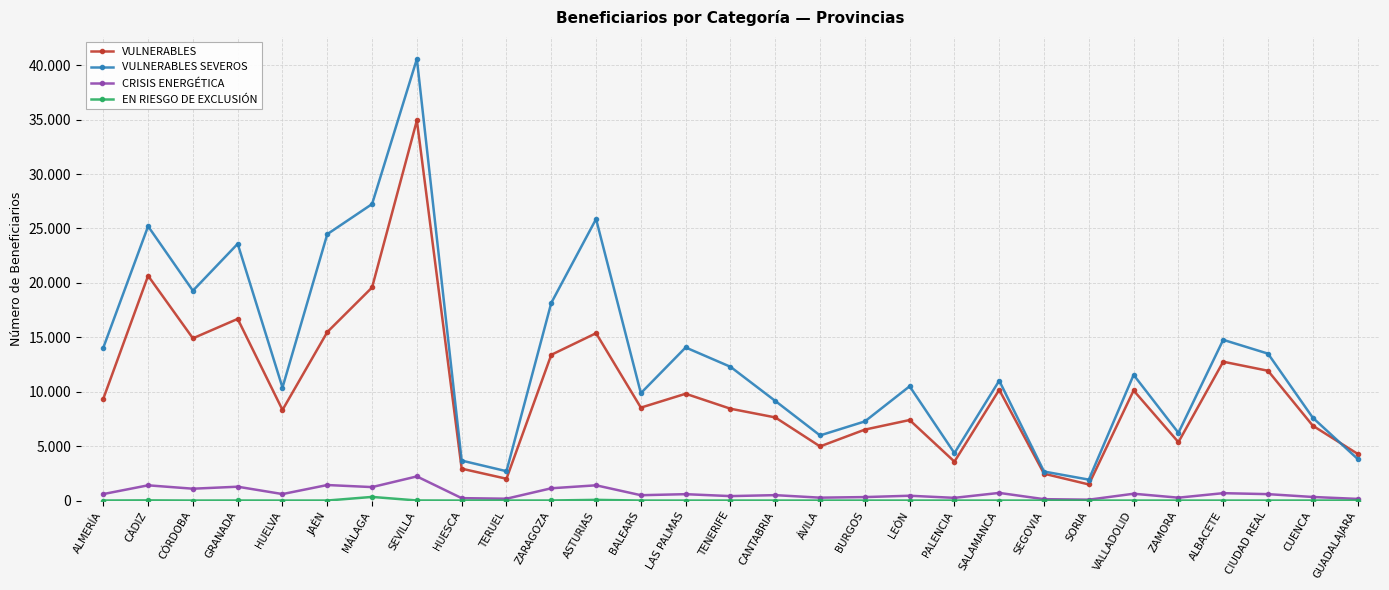

Reading right to left, transcribe all the data shown in this chart.

VULNERABLES: GUADALAJARA=4292	CUENCA=6876	CIUDAD REAL=11925	ALBACETE=12757	ZAMORA=5364	VALLADOLID=10114	SORIA=1478	SEGOVIA=2466	SALAMANCA=10179	PALENCIA=3576	LEÓN=7399	BURGOS=6518	ÁVILA=4974	CANTABRIA=7639	TENERIFE=8438	LAS PALMAS=9814	BALEARS=8538	ASTURIAS=15377	ZARAGOZA=13390	TERUEL=2002	HUESCA=2929	SEVILLA=34926	MÁLAGA=19581	JAÉN=15482	HUELVA=8325	GRANADA=16692	CÓRDOBA=14907	CÁDIZ=20654	ALMERÍA=9353
VULNERABLES SEVEROS: GUADALAJARA=3829	CUENCA=7608	CIUDAD REAL=13499	ALBACETE=14768	ZAMORA=6223	VALLADOLID=11546	SORIA=1922	SEGOVIA=2665	SALAMANCA=11016	PALENCIA=4358	LEÓN=10499	BURGOS=7270	ÁVILA=5984	CANTABRIA=9155	TENERIFE=12291	LAS PALMAS=14067	BALEARS=9868	ASTURIAS=25869	ZARAGOZA=18160	TERUEL=2697	HUESCA=3672	SEVILLA=40577	MÁLAGA=27245	JAÉN=24477	HUELVA=10382	GRANADA=23591	CÓRDOBA=19282	CÁDIZ=25204	ALMERÍA=14044
CRISIS ENERGÉTICA: GUADALAJARA=151	CUENCA=328	CIUDAD REAL=588	ALBACETE=678	ZAMORA=264	VALLADOLID=625	SORIA=79	SEGOVIA=126	SALAMANCA=702	PALENCIA=248	LEÓN=441	BURGOS=318	ÁVILA=265	CANTABRIA=496	TENERIFE=408	LAS PALMAS=585	BALEARS=490	ASTURIAS=1400	ZARAGOZA=1127	TERUEL=168	HUESCA=220	SEVILLA=2217	MÁLAGA=1236	JAÉN=1426	HUELVA=595	GRANADA=1271	CÓRDOBA=1088	CÁDIZ=1399	ALMERÍA=596
EN RIESGO DE EXCLUSIÓN: GUADALAJARA=1	CUENCA=2	CIUDAD REAL=0	ALBACETE=0	ZAMORA=0	VALLADOLID=0	SORIA=1	SEGOVIA=0	SALAMANCA=0	PALENCIA=0	LEÓN=1	BURGOS=0	ÁVILA=0	CANTABRIA=0	TENERIFE=1	LAS PALMAS=0	BALEARS=1	ASTURIAS=62	ZARAGOZA=5	TERUEL=1	HUESCA=0	SEVILLA=7	MÁLAGA=333	JAÉN=1	HUELVA=0	GRANADA=4	CÓRDOBA=0	CÁDIZ=16	ALMERÍA=3